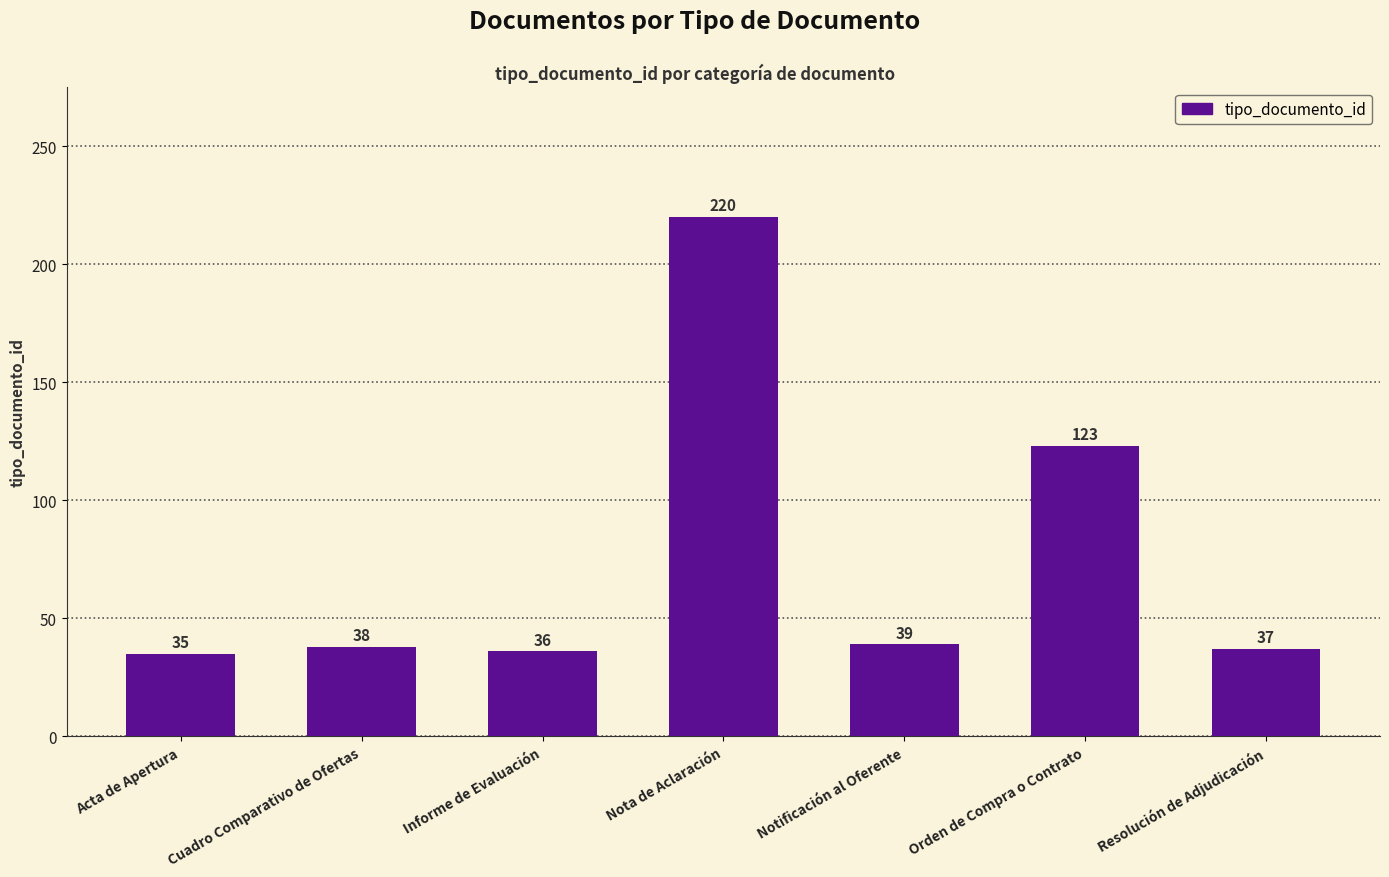

What is the maximum value shown in the chart?

220